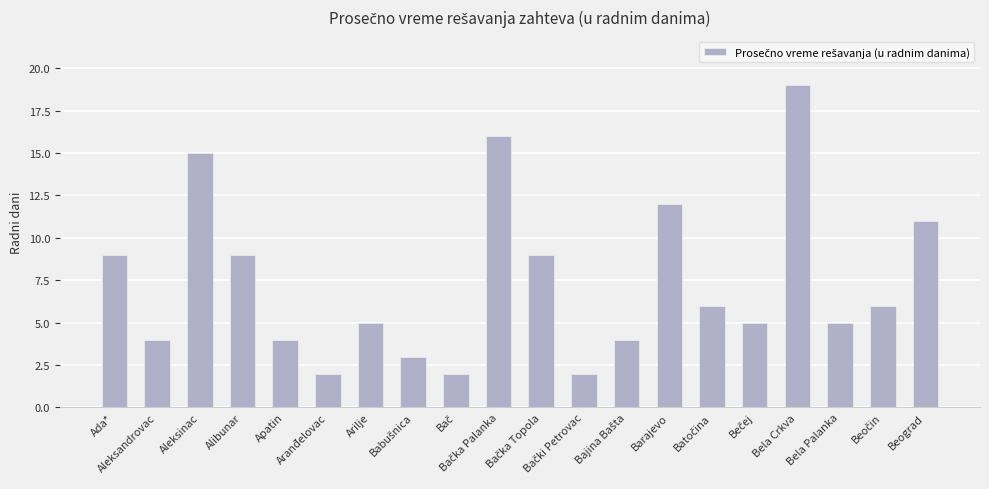

What is the value of the 8th bar from the left?

3